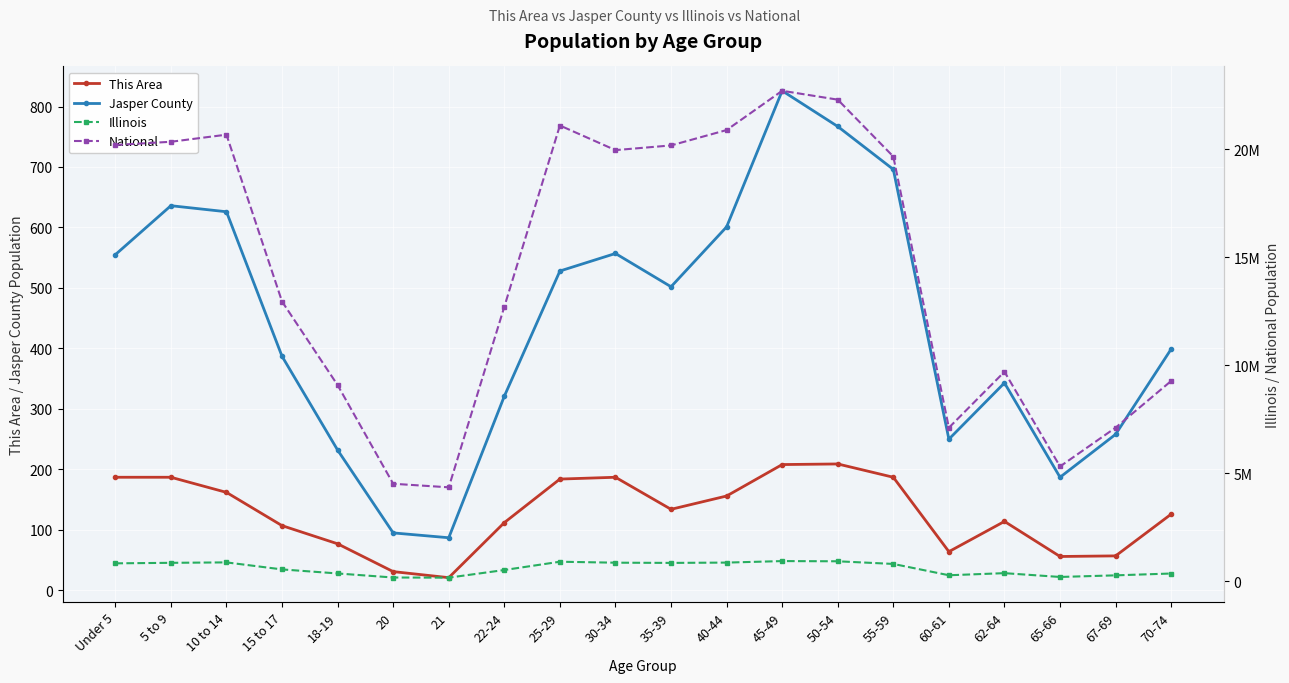

At 55-59, list the series in order from smallest to largest.

This Area, Jasper County, Illinois, National